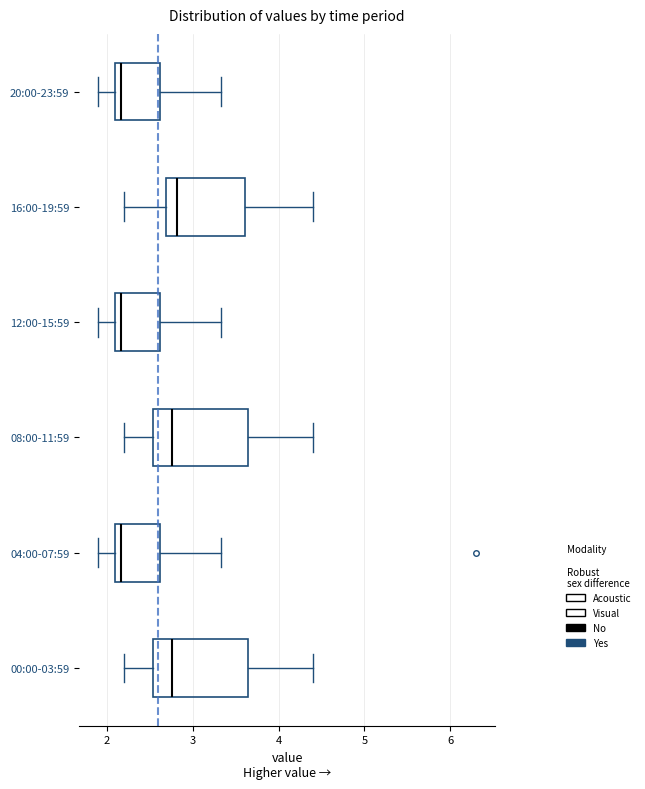

Reading bottom to top, read every box against the x-axis: the position of its median line, the range the box covers, and the ends of its whiskers. The values are not printed on the chart, so give them approximately, as read against the axis.

00:00-03:59: median 2.8, box 2.5 to 3.6, whiskers 2.2 to 4.4
04:00-07:59: median 2.2, box 2.1 to 2.6, whiskers 1.9 to 3.3
08:00-11:59: median 2.8, box 2.5 to 3.6, whiskers 2.2 to 4.4
12:00-15:59: median 2.2, box 2.1 to 2.6, whiskers 1.9 to 3.3
16:00-19:59: median 2.8, box 2.7 to 3.6, whiskers 2.2 to 4.4
20:00-23:59: median 2.2, box 2.1 to 2.6, whiskers 1.9 to 3.3